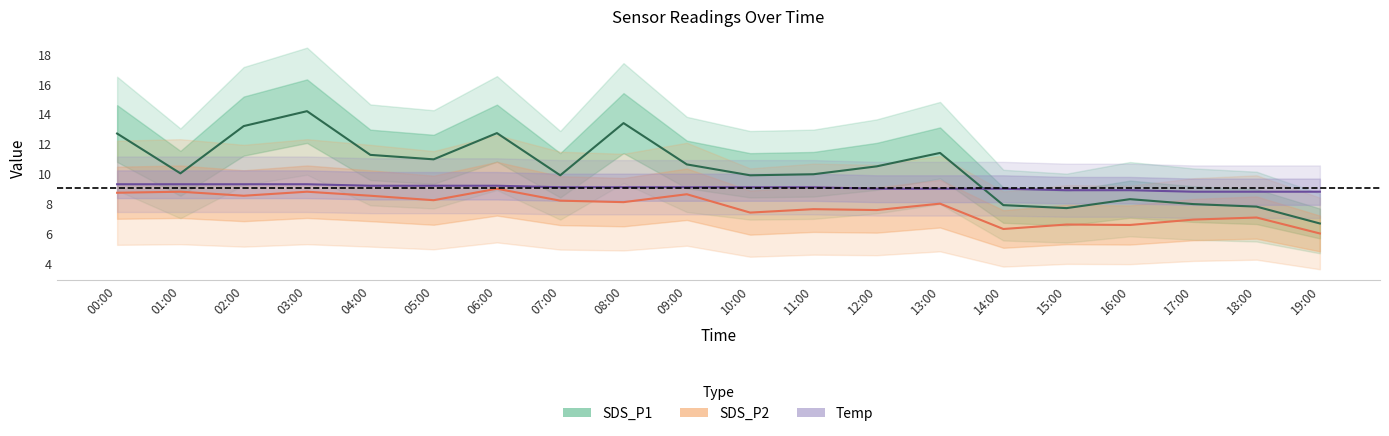

How many data points in SDS_P1 are above 10?

11